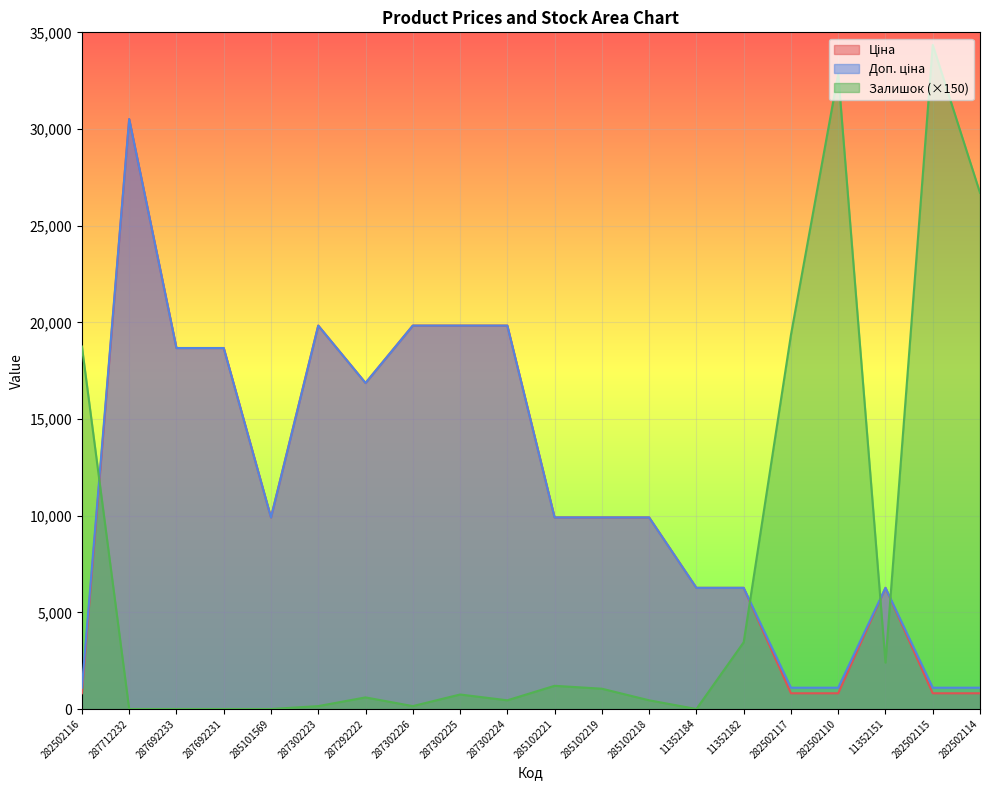

How many lines are shown in the chart?

3